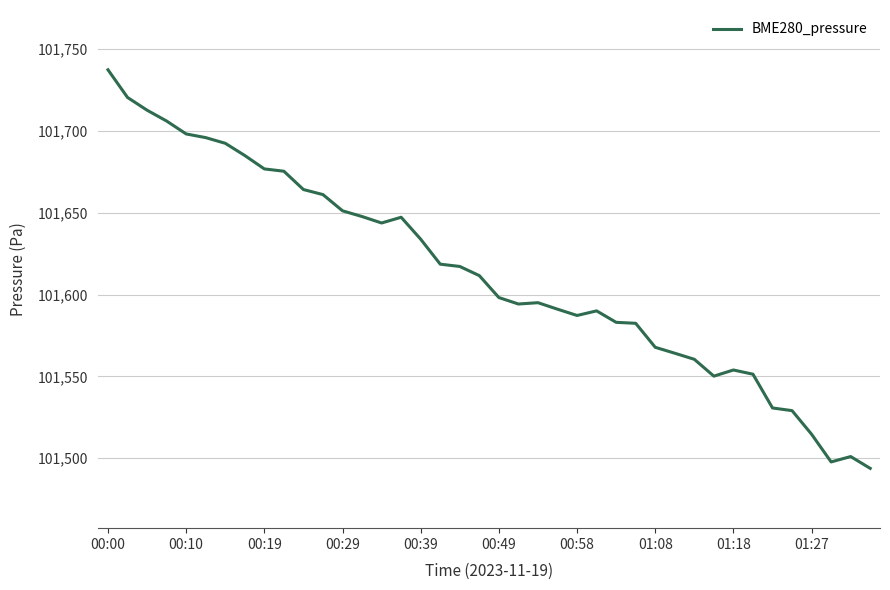

What is the minimum value shown in the chart?

101493.8